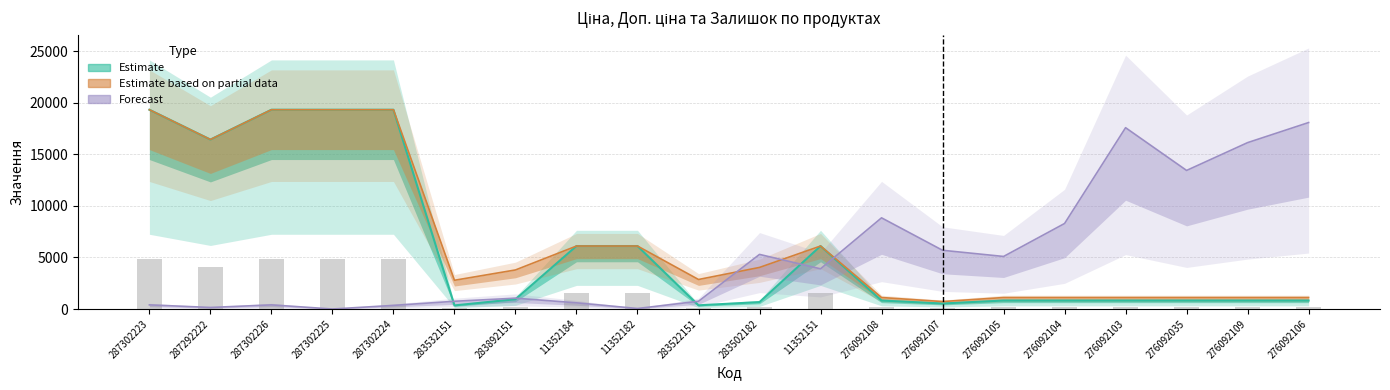

Reading left to right, what are all the values shown in this chart?

Ціна: 287302223=19343.1	287292222=16448.2	287302226=19343.1	287302225=19343.1	287302224=19343.1	283532151=348.6	283892151=947.6	11352184=6112.5	11352182=6112.5	283522151=358.0	283502182=672.7	11352151=6112.5	276092108=822.0	276092107=534.3	276092105=822.0	276092104=822.0	276092103=822.0	276092035=822.0	276092109=822.0	276092106=822.0
Доп. ціна: 287302223=19343.1	287292222=16448.2	287302226=19343.1	287302225=19343.1	287302224=19343.1	283532151=2789.2	283892151=3790.3	11352184=6112.5	11352182=6112.5	283522151=2863.8	283502182=4036.0	11352151=6112.5	276092108=1114.0	276092107=724.0	276092105=1114.0	276092104=1114.0	276092103=1114.0	276092035=1114.0	276092109=1114.0	276092106=1114.0
Залишок: 287302223=400.0	287292222=150.0	287302226=400.0	287302225=0.0	287302224=350.0	283532151=750.0	283892151=1050.0	11352184=600.0	11352182=50.0	283522151=750.0	283502182=5300.0	11352151=3900.0	276092108=8850.0	276092107=5700.0	276092105=5100.0	276092104=8300.0	276092103=17600.0	276092035=13450.0	276092109=16150.0	276092106=18100.0